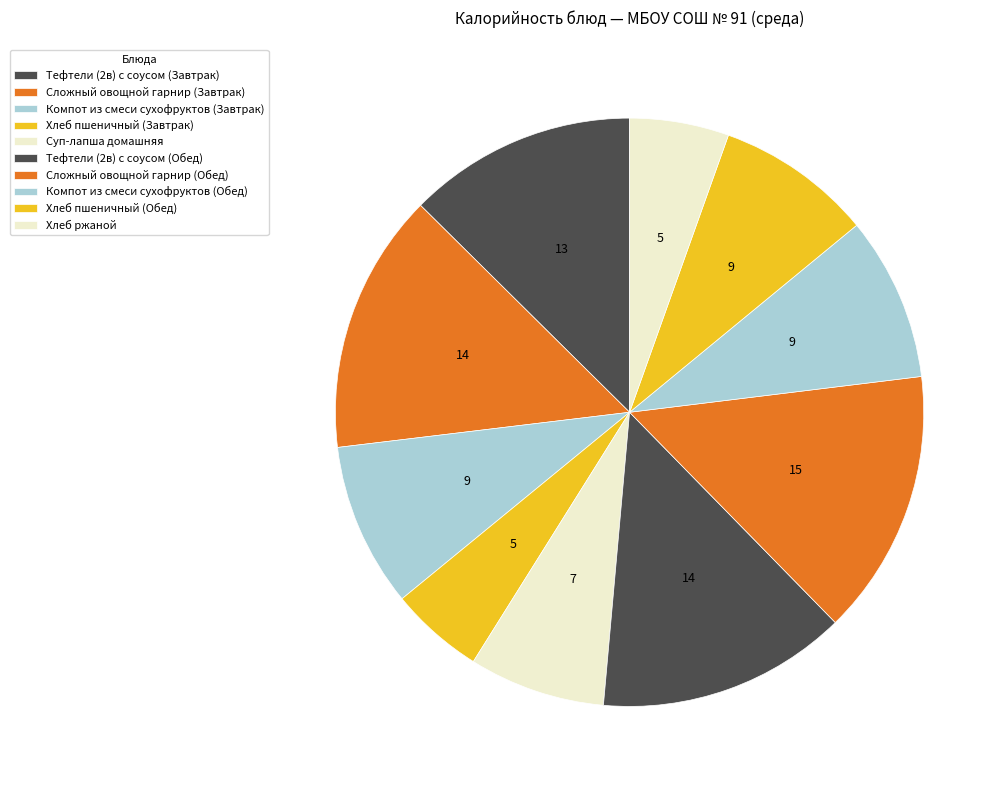

Count the number of slices in the pie.

10